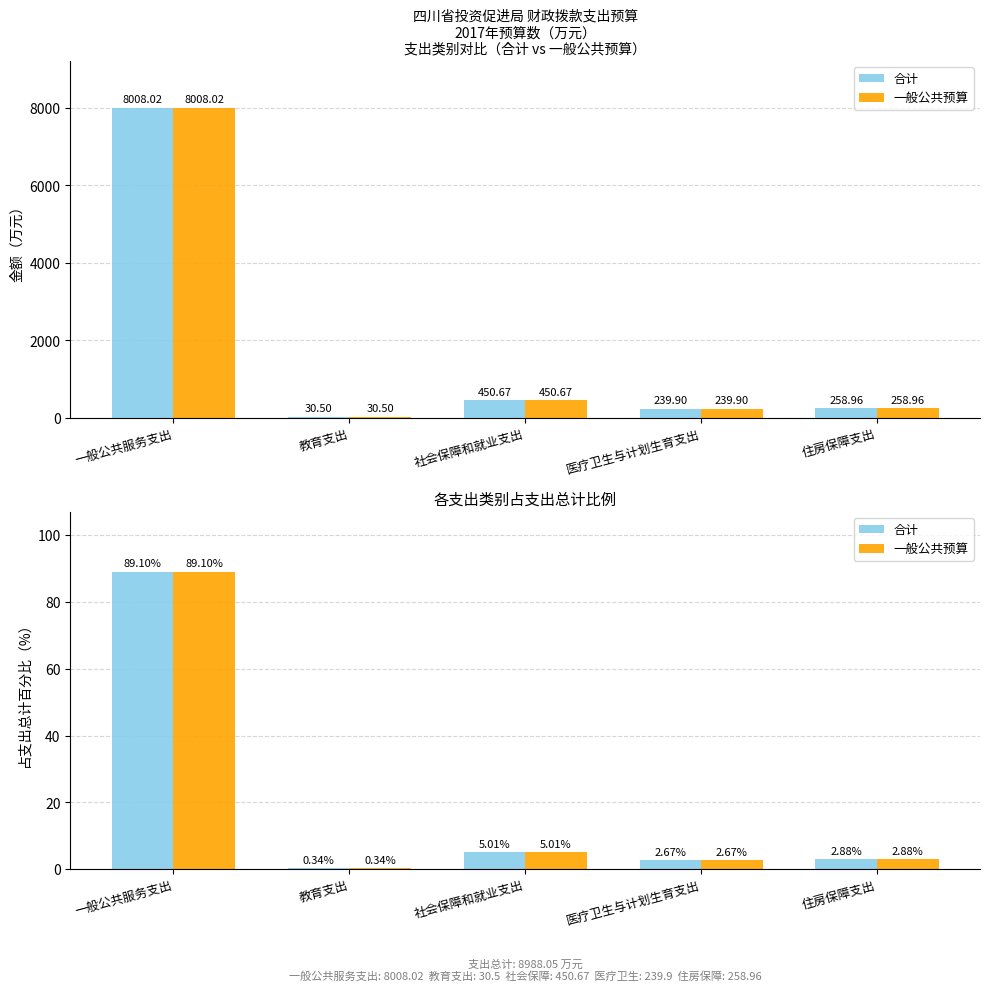

How many categories are shown in the chart?

5